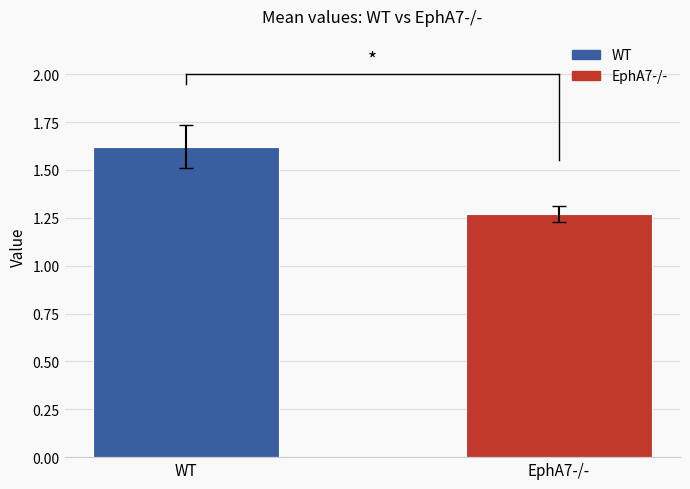

Reading left to right, list all the values displayed in this chart.

1.6	1.3